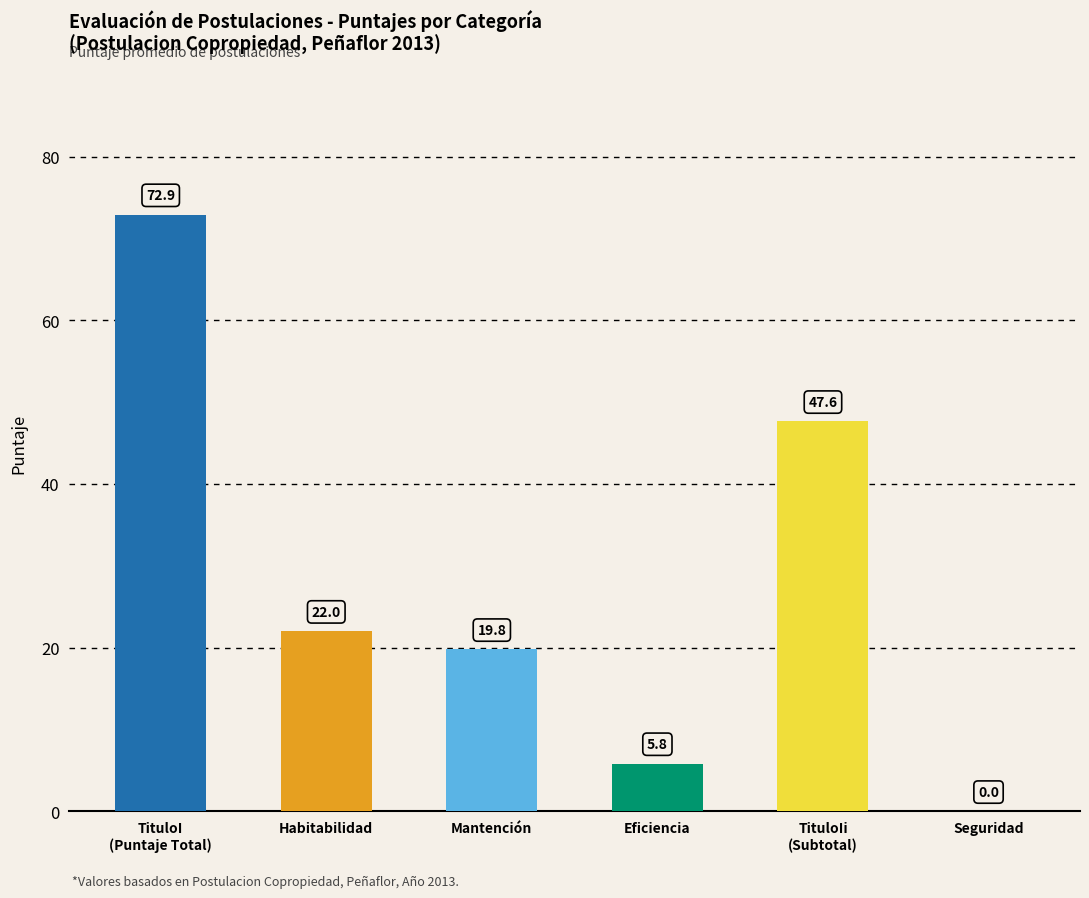

Is it true that Eficiencia equals 9.0 at Peñaflor
(2013-05)?

False